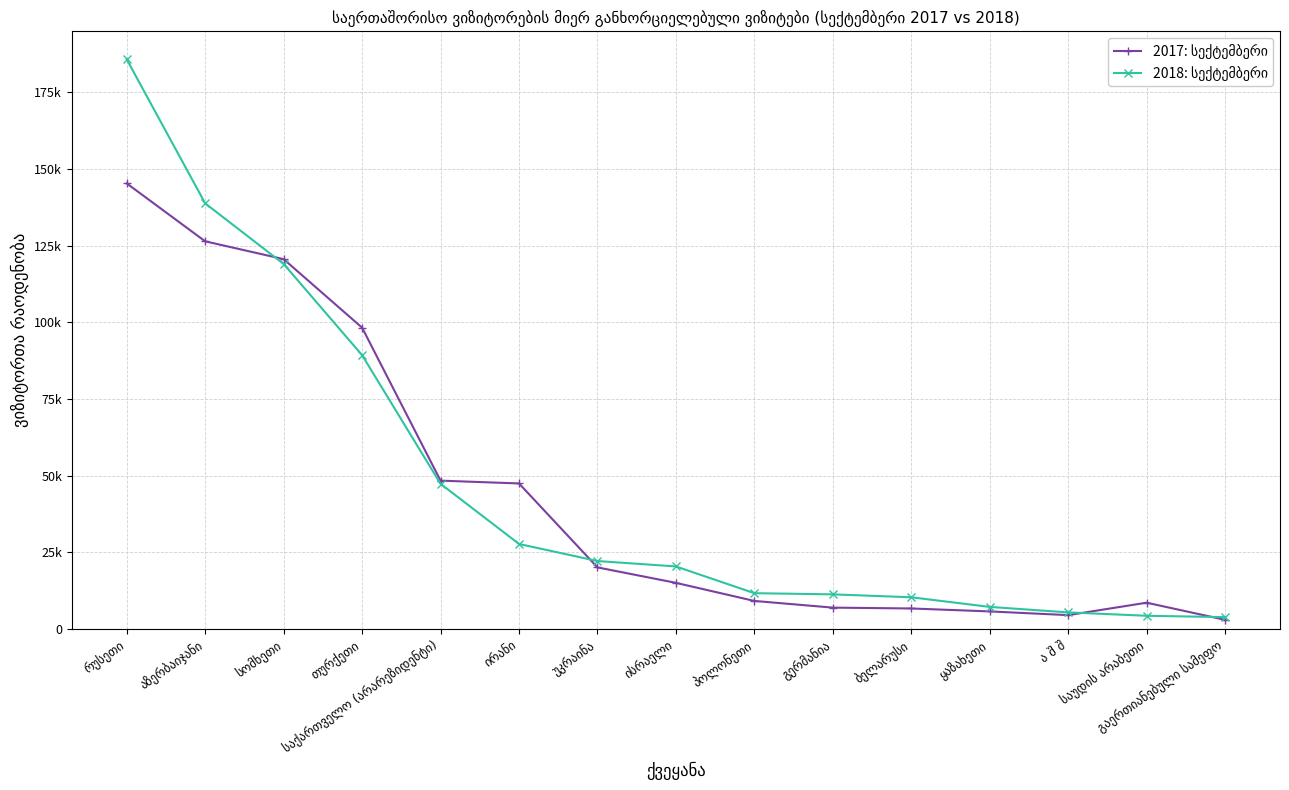

Is this an area chart (filled region under the line)?

No